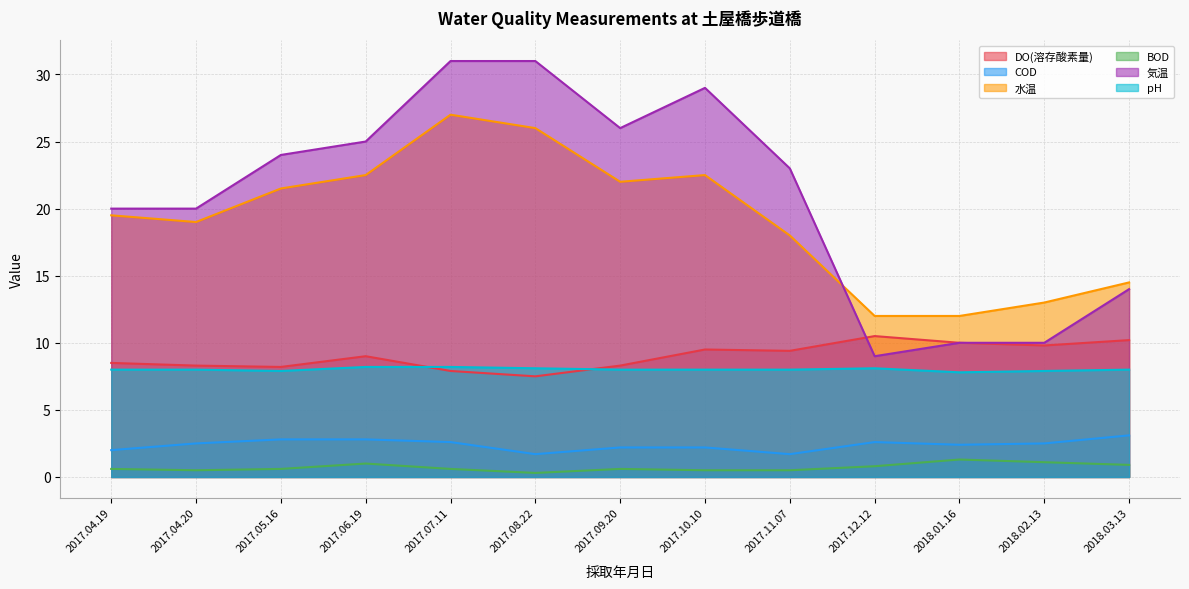

What is the value of the 水温 point at the 13th from the left?

14.5